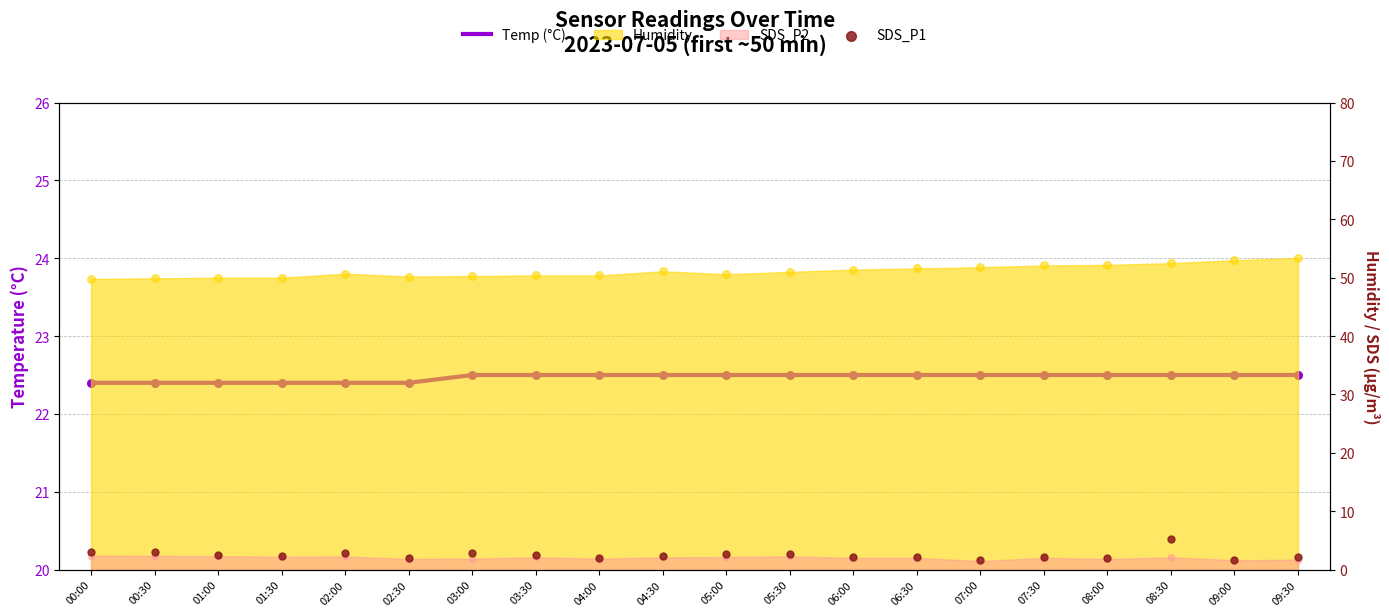

Which series reaches the minimum Y coordinate?

SDS_P1